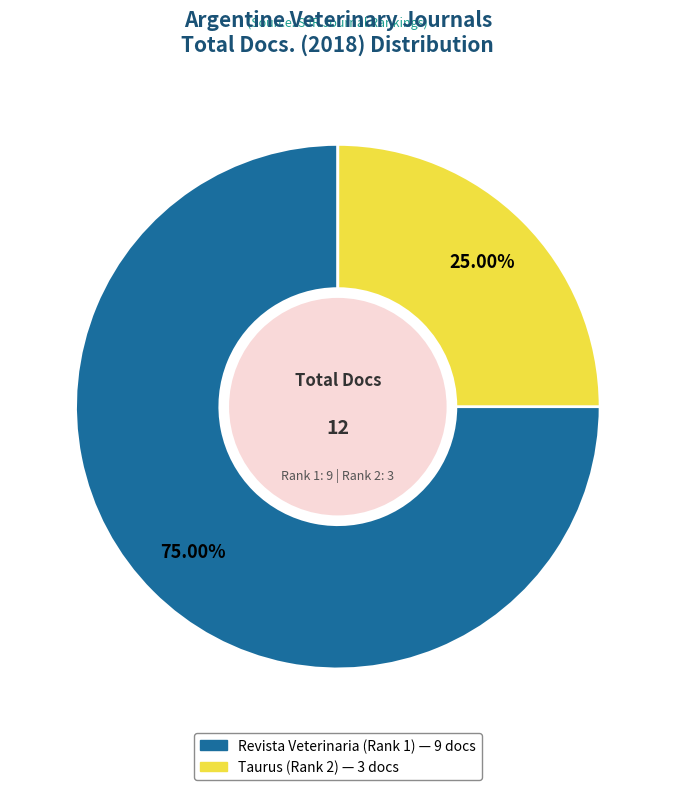

Approximately how many times larger is the value at Taurus (Rank 2) compared to Revista Veterinaria (Rank 1)?

0.3